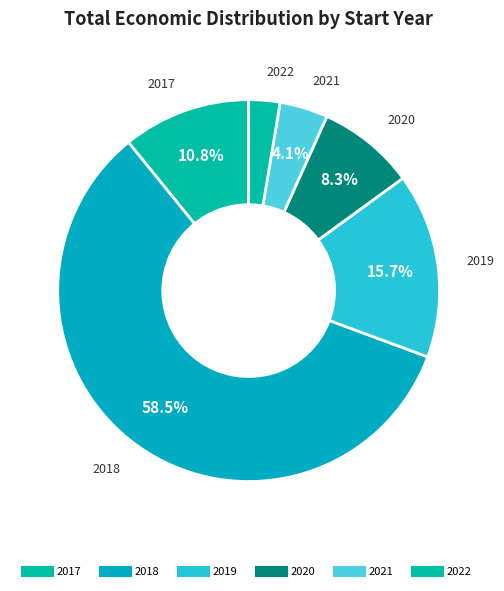

How many segments does this pie chart have?

6